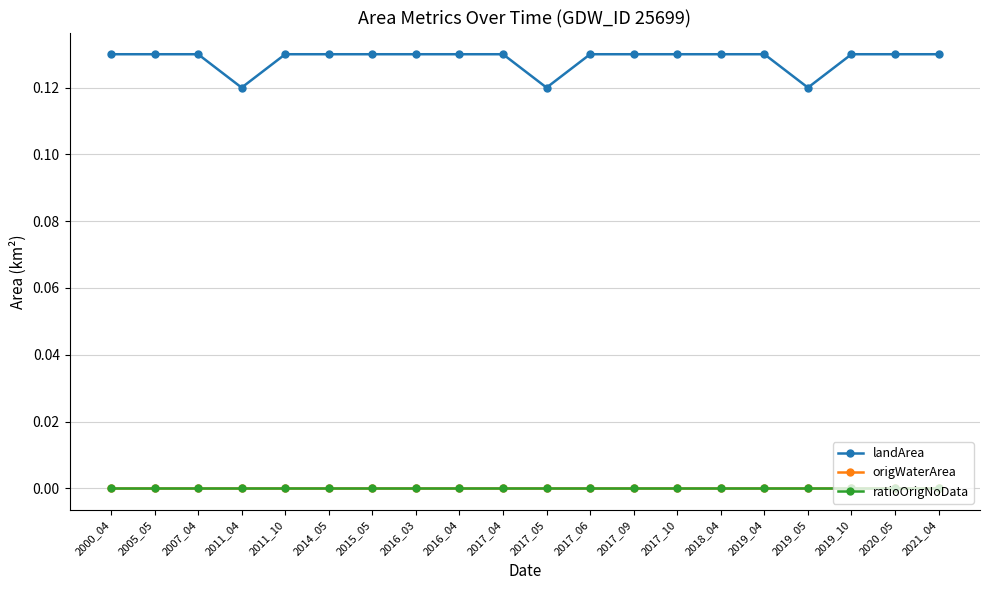

Is this an area chart (filled region under the line)?

No